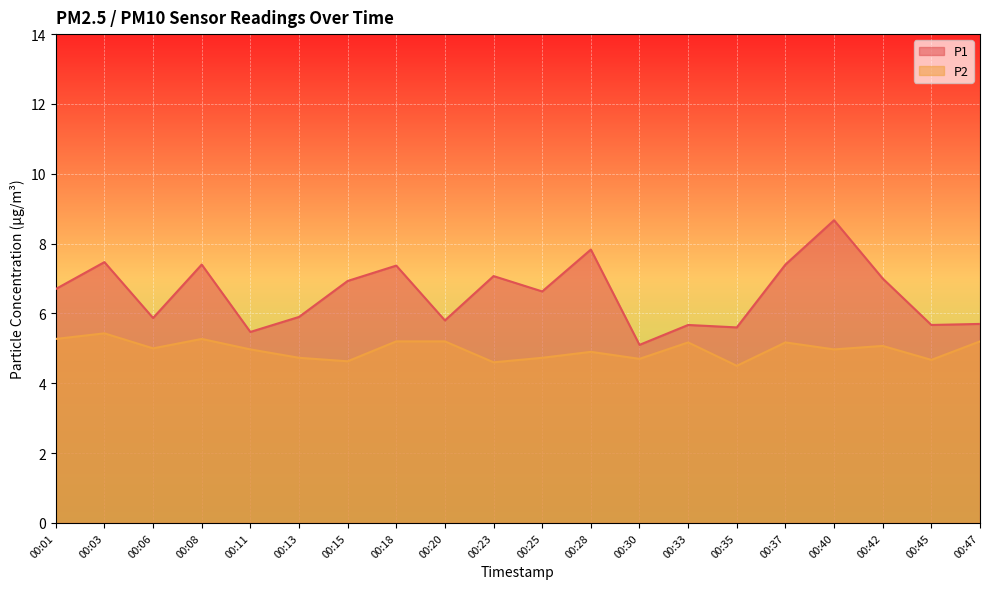

Which has a higher value, 00:47 or 00:33?

00:47